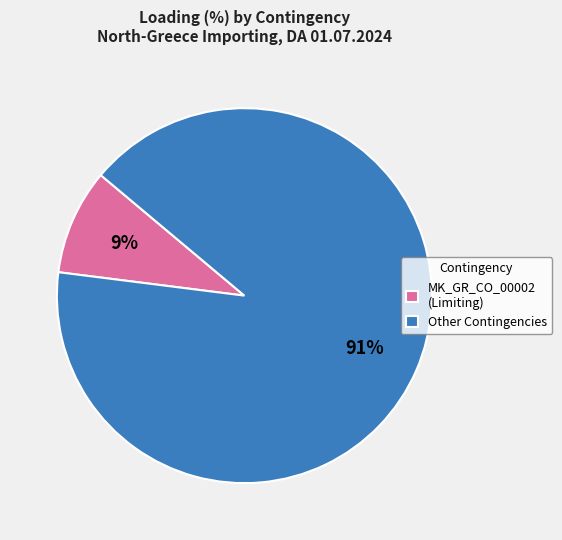

Which has a higher value, Other Contingencies or MK_GR_CO_00002 (Limiting)?

Other Contingencies